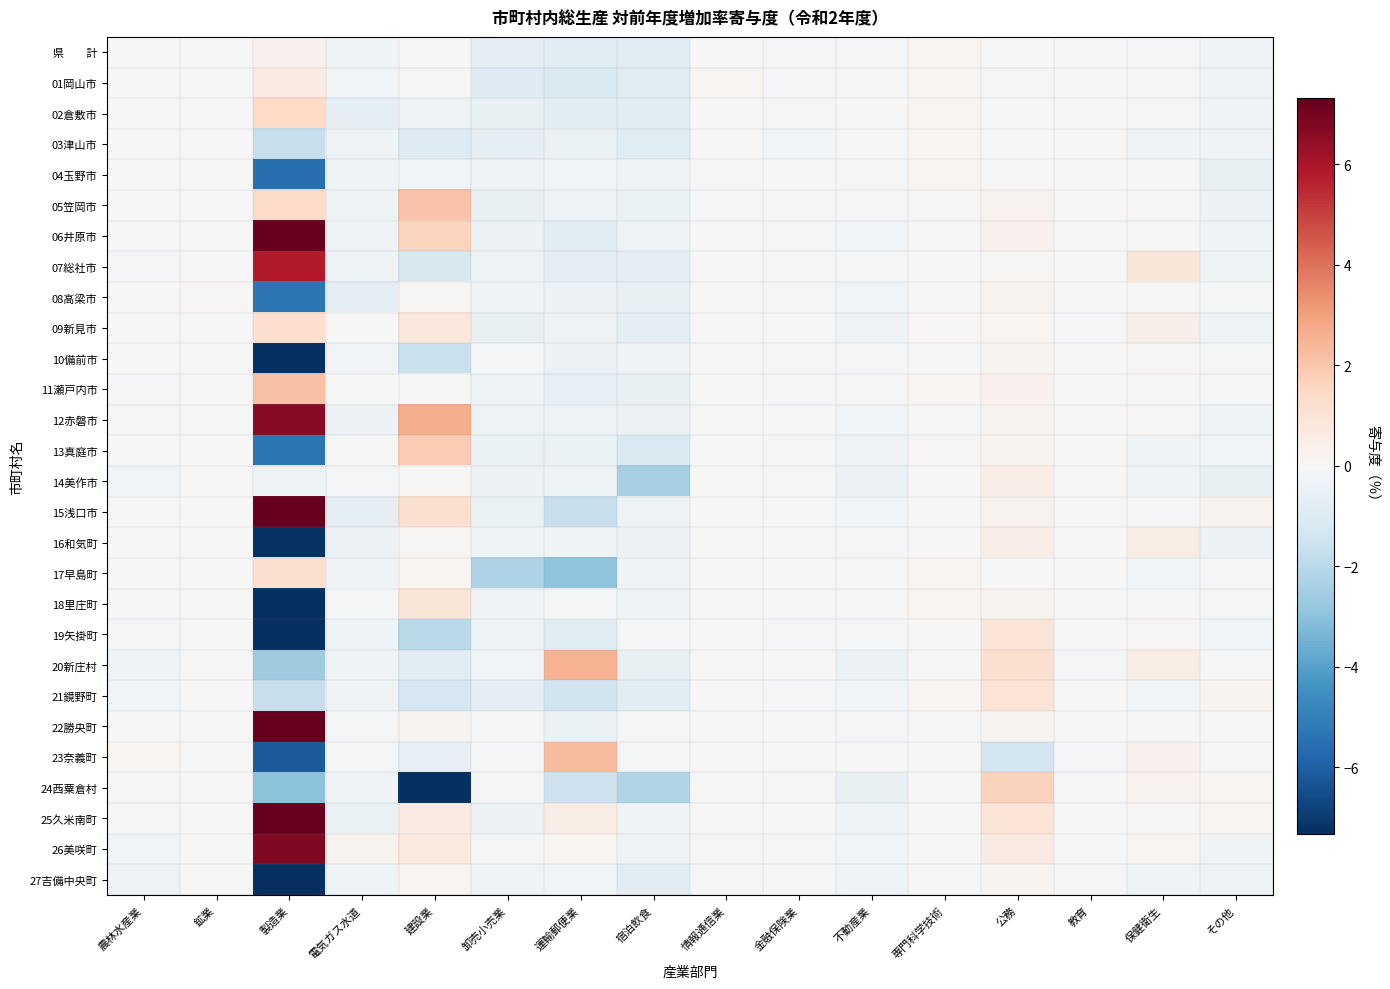

What is the total value across all series at 建設業?

-10.6